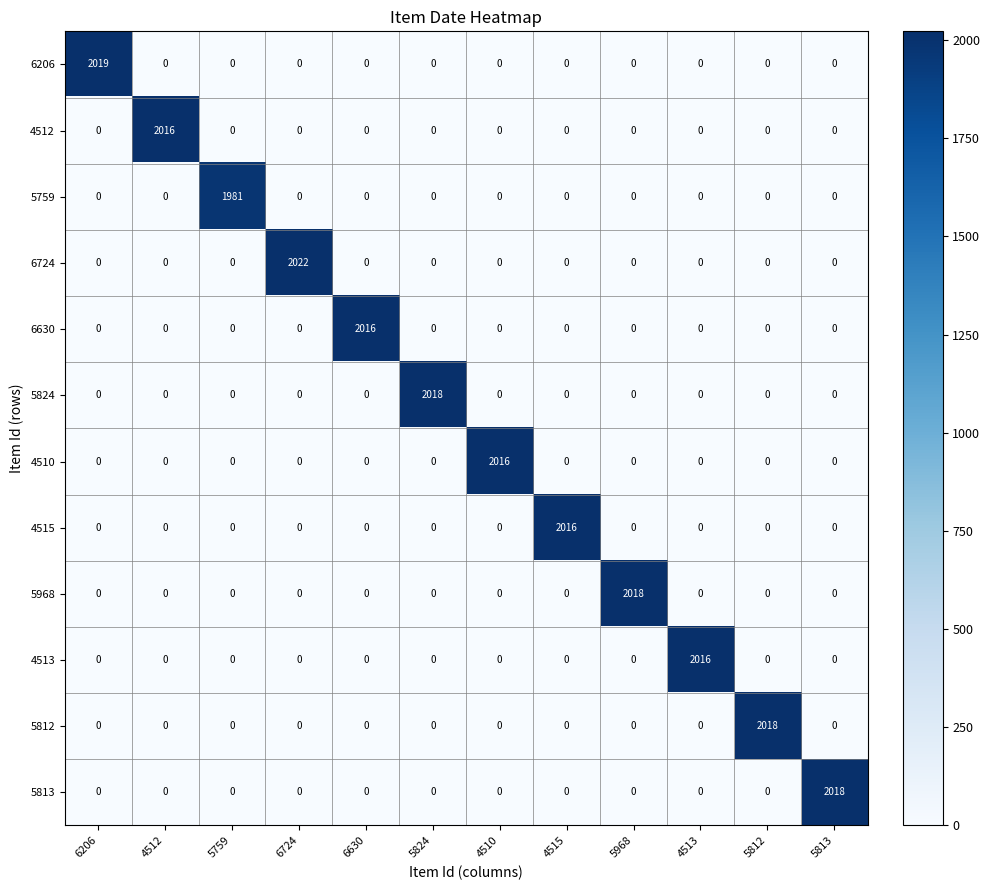

Which category has the highest value in the 5824 series?

5824